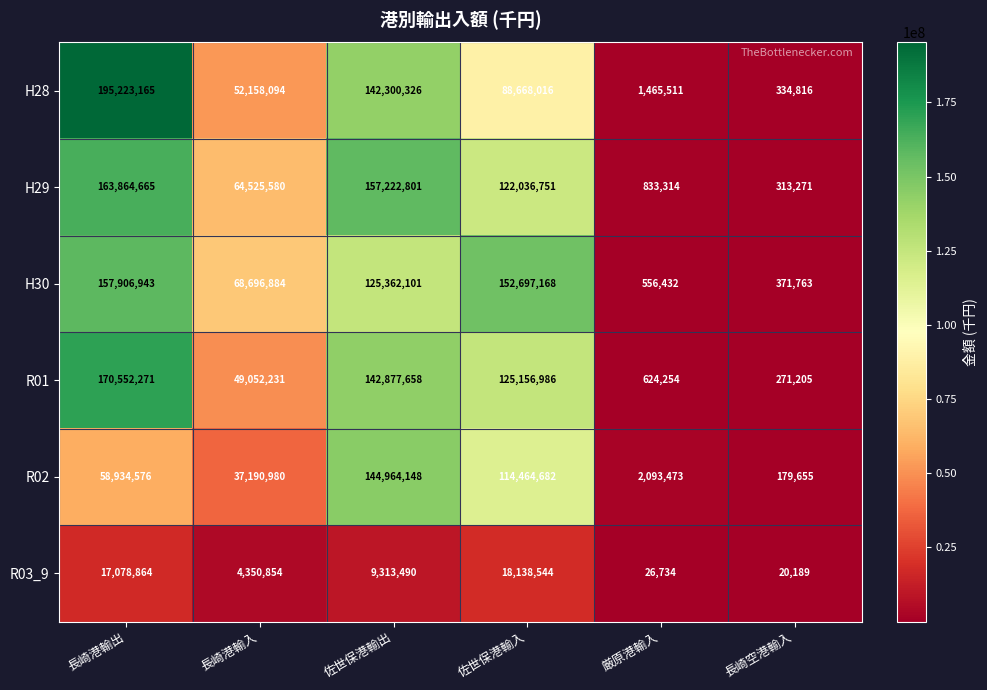

At which label does H29 reach its peak?

長崎港輸出